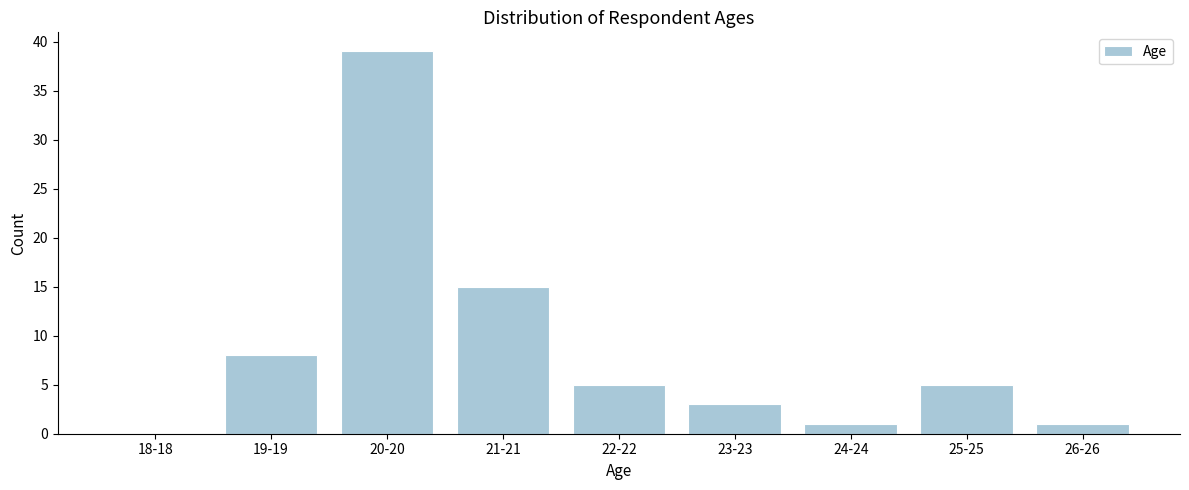

Reading right to left, transcribe all the data shown in this chart.

26-26=1	25-25=5	24-24=1	23-23=3	22-22=5	21-21=15	20-20=39	19-19=8	18-18=0